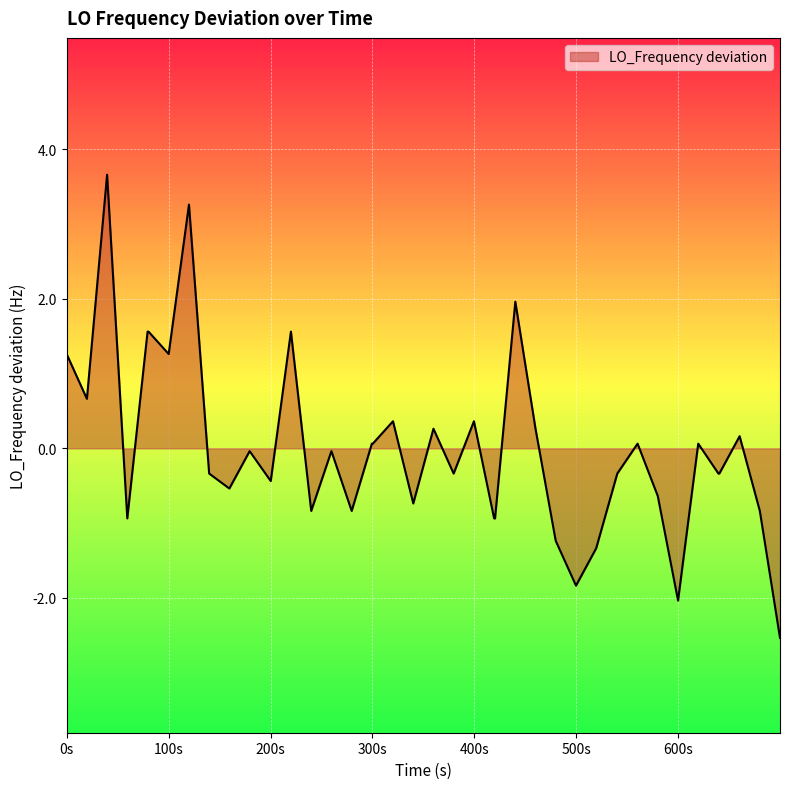

What is the difference between the maximum and minimum values?

6.2